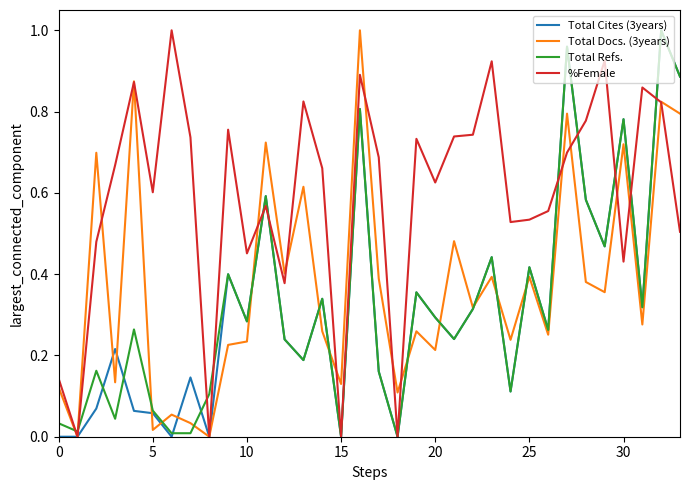

Which series has the largest total across all categories?

%Female